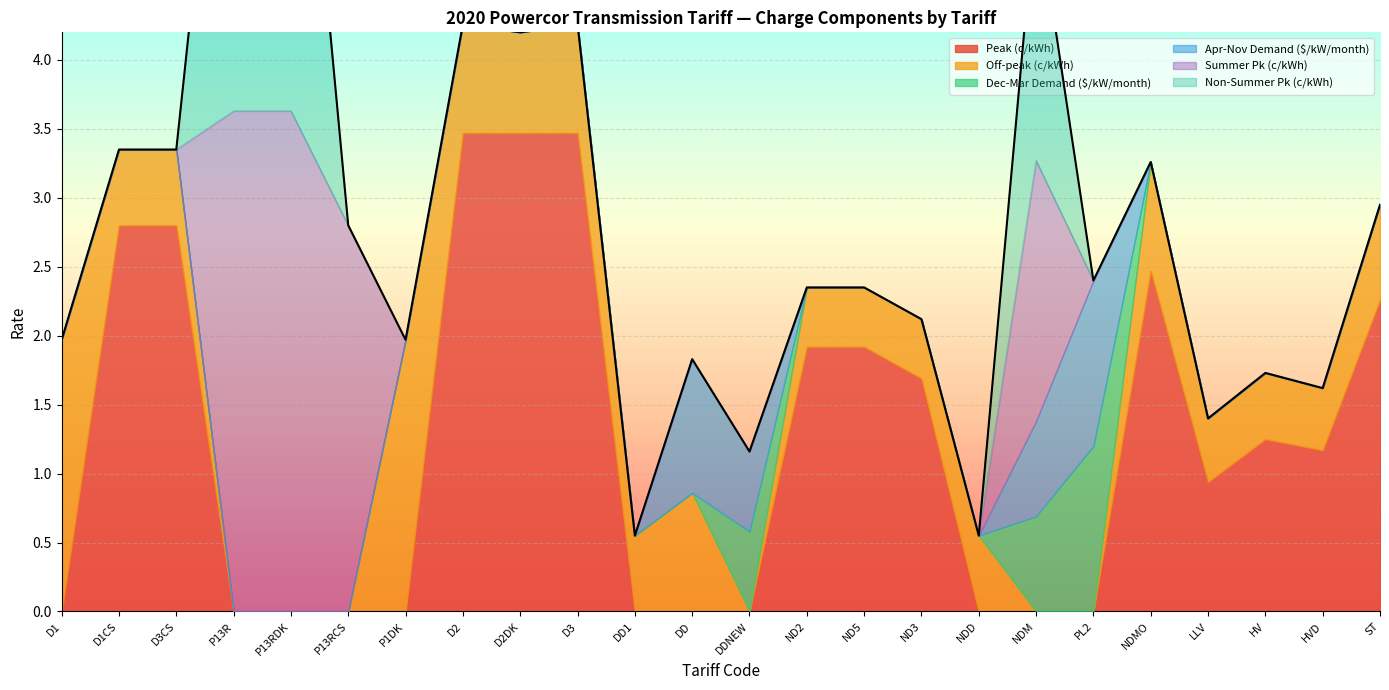

How many lines are shown in the chart?

6